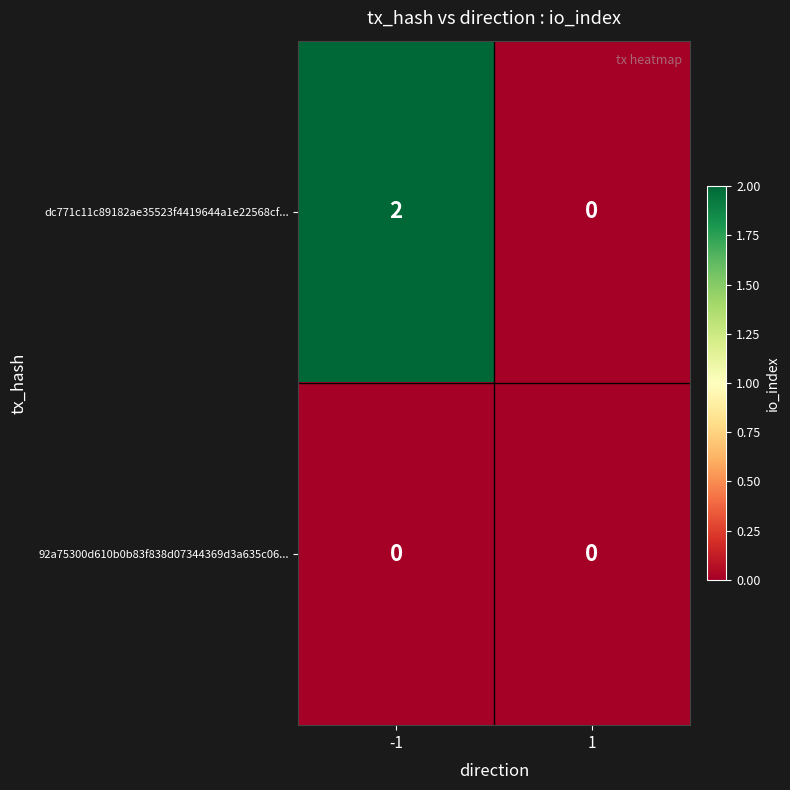

Which series has the largest total across all categories?

dc771c11c89182ae35523f4419644a1e22568cf...